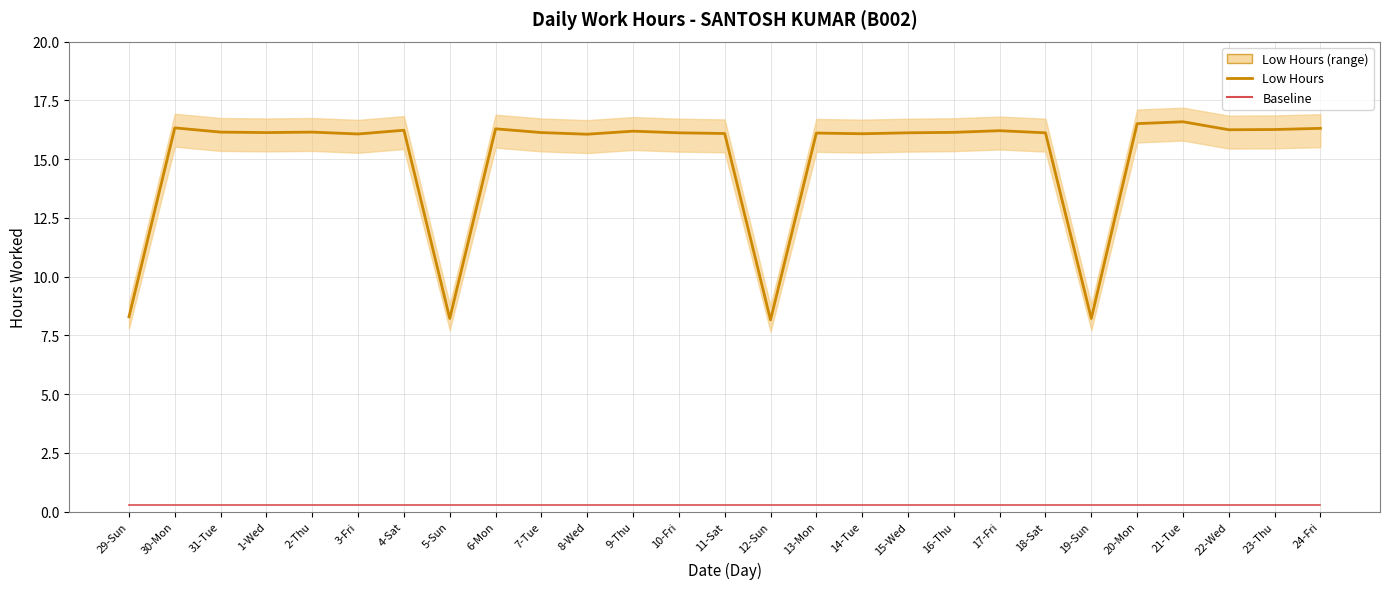

The Baseline series shows 0.5 at 3-Fri. True or false?

False